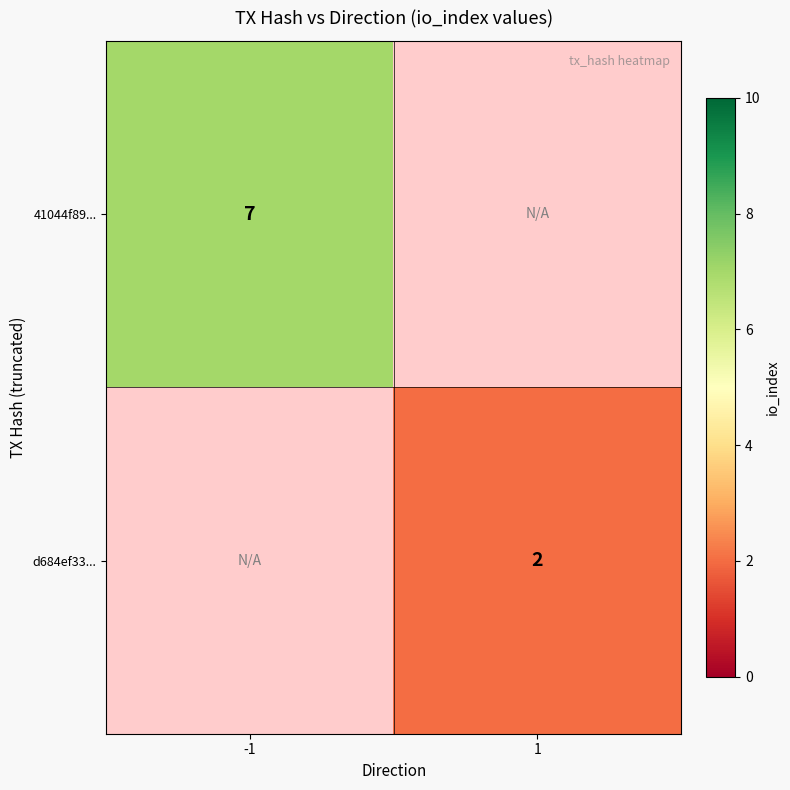

The d684ef33... series shows 3.2 at 1. True or false?

False